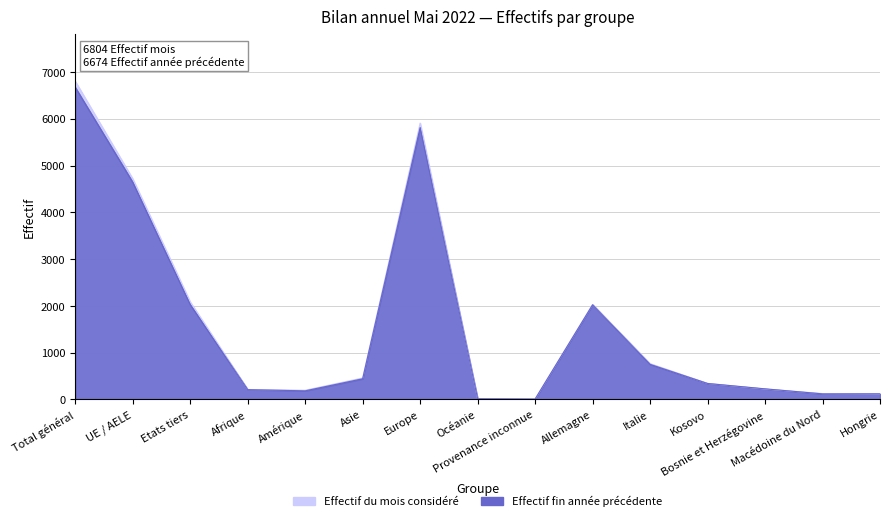

How many data points does each series have?

15